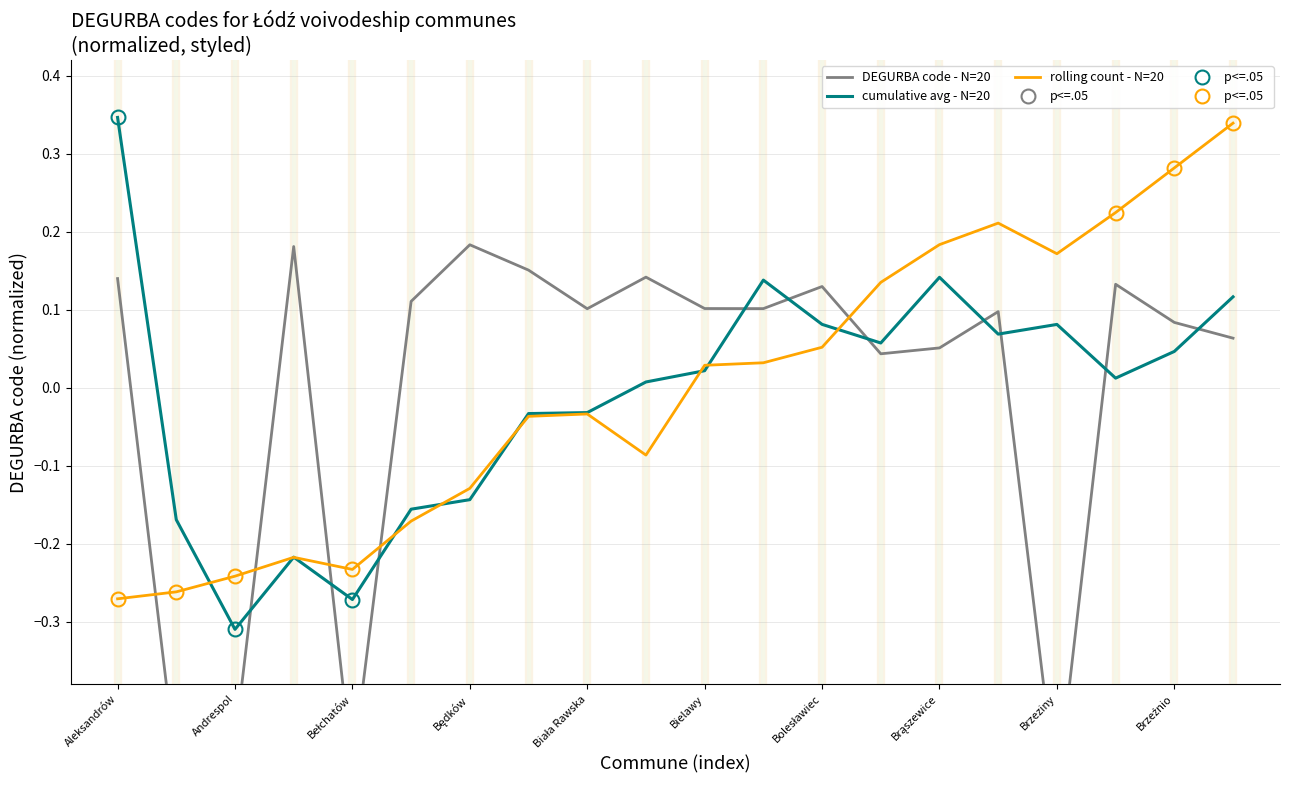

What is the spread (max minus min) of values at Andrespol?

0.2